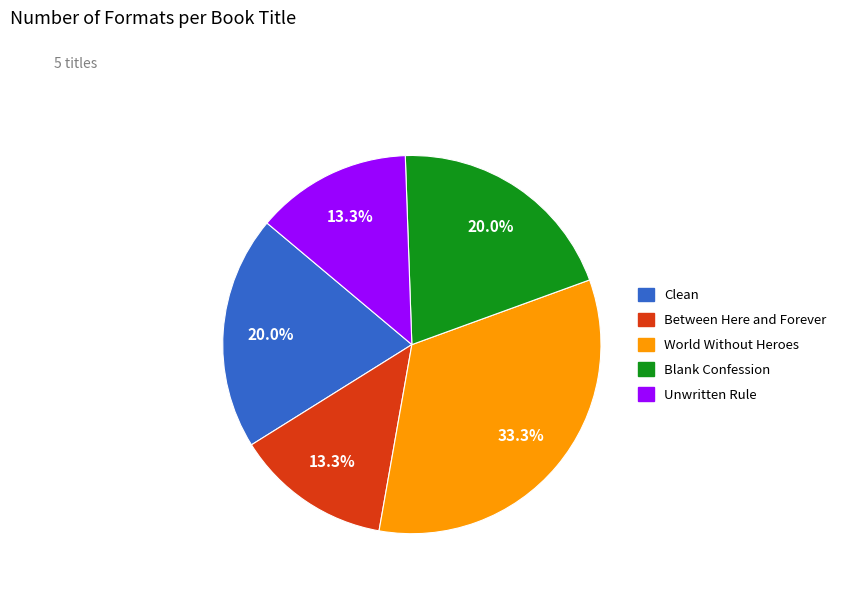

The Between Here and Forever slice represents 13% of the pie. True or false?

True